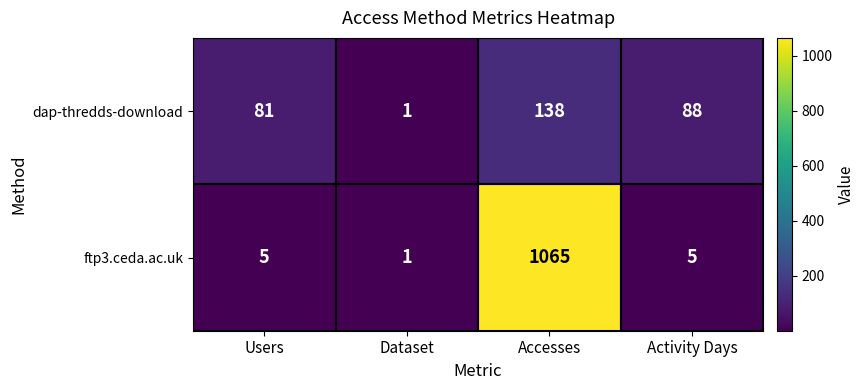

Between Users and Activity Days, which series saw the biggest shift?

dap-thredds-download